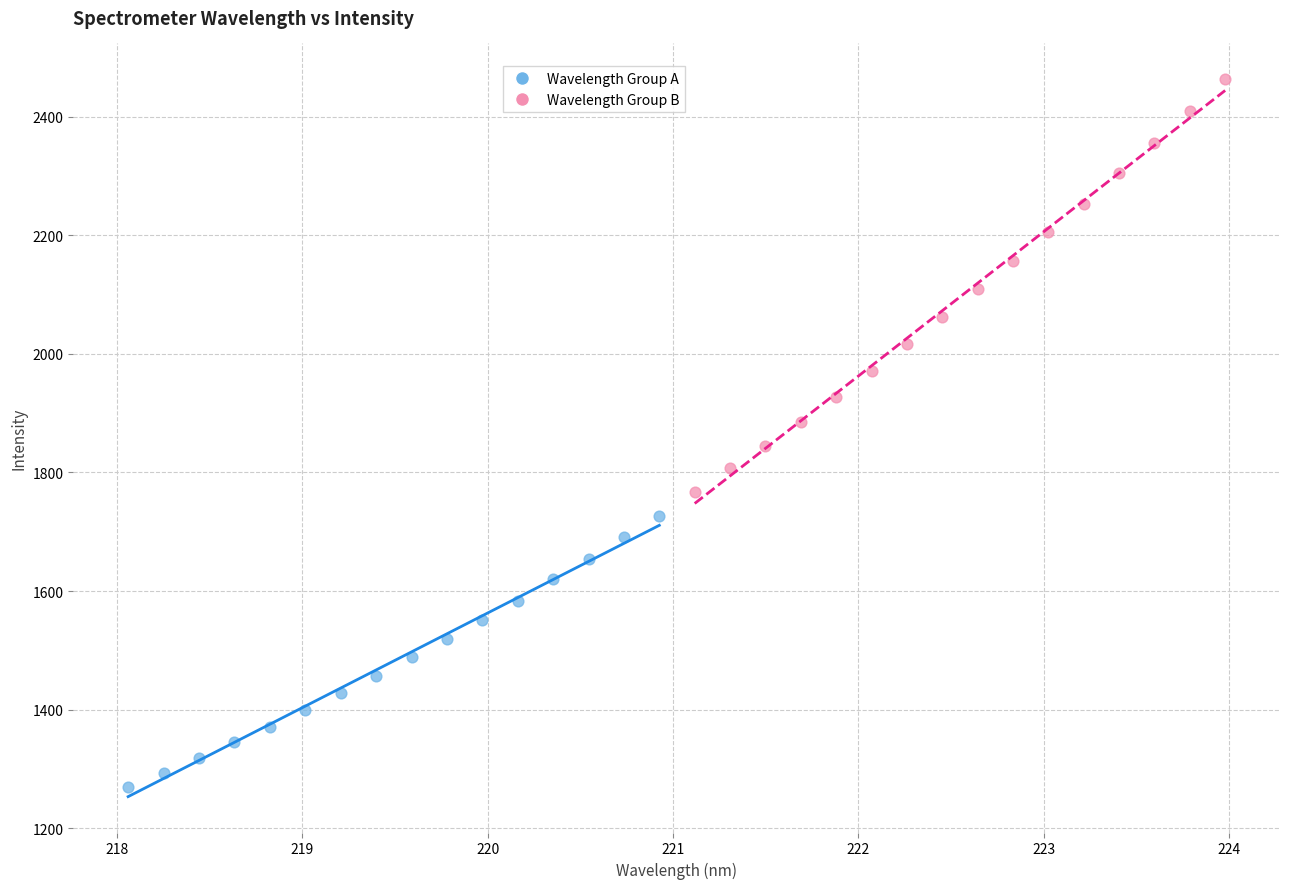

Which series contains the highest Y value?

Wavelength Group B